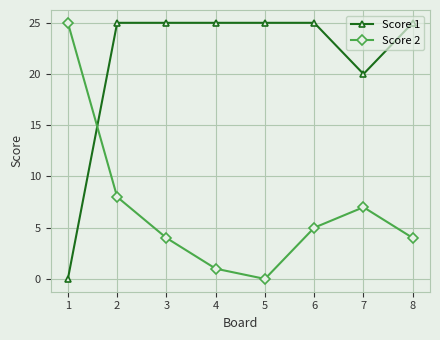

After their last crossing, which series has the higher values: Score 2 or Score 1?

Score 1